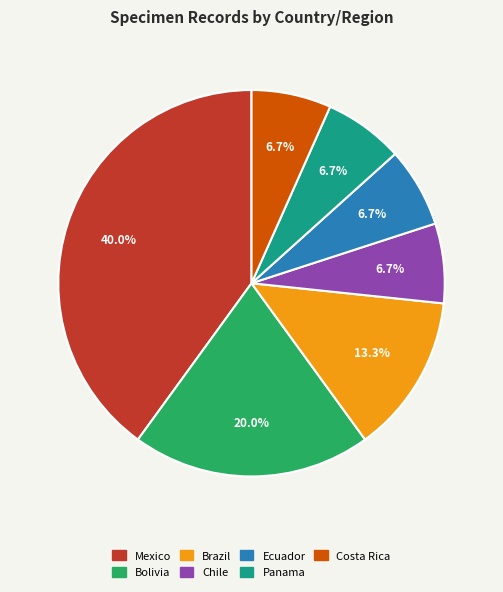

What is the ratio of the value at Chile to the value at Costa Rica?

1.0